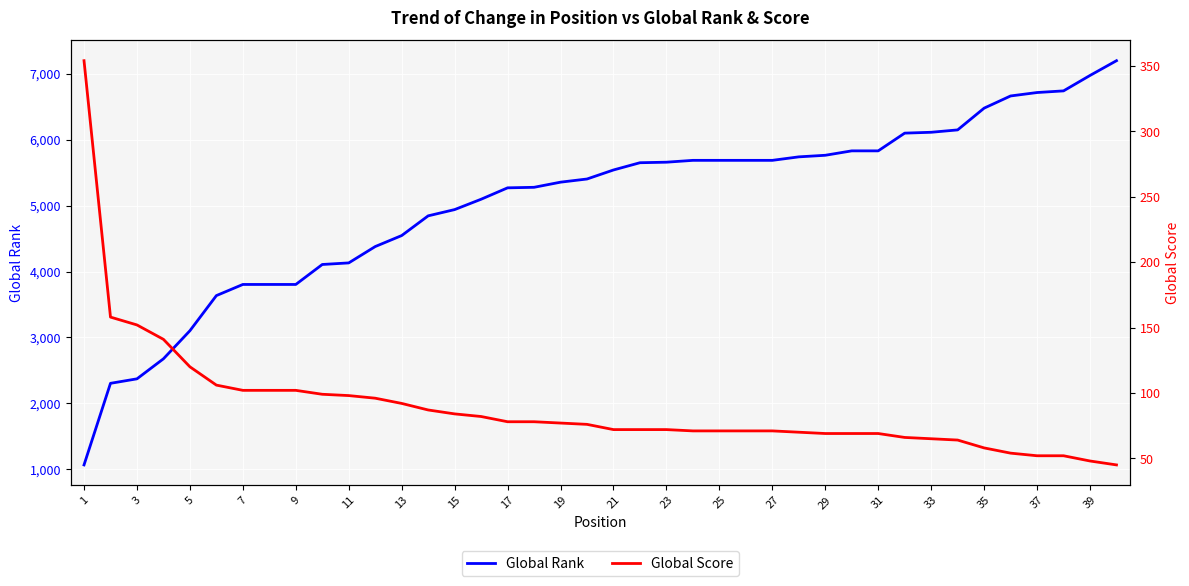

What is the lowest value of the Global Rank series?

1066